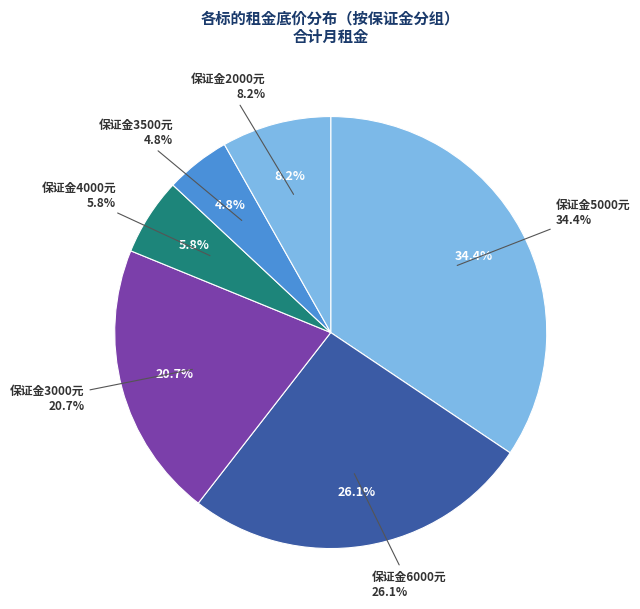

Does M1-102 represent more than half of the total?

No